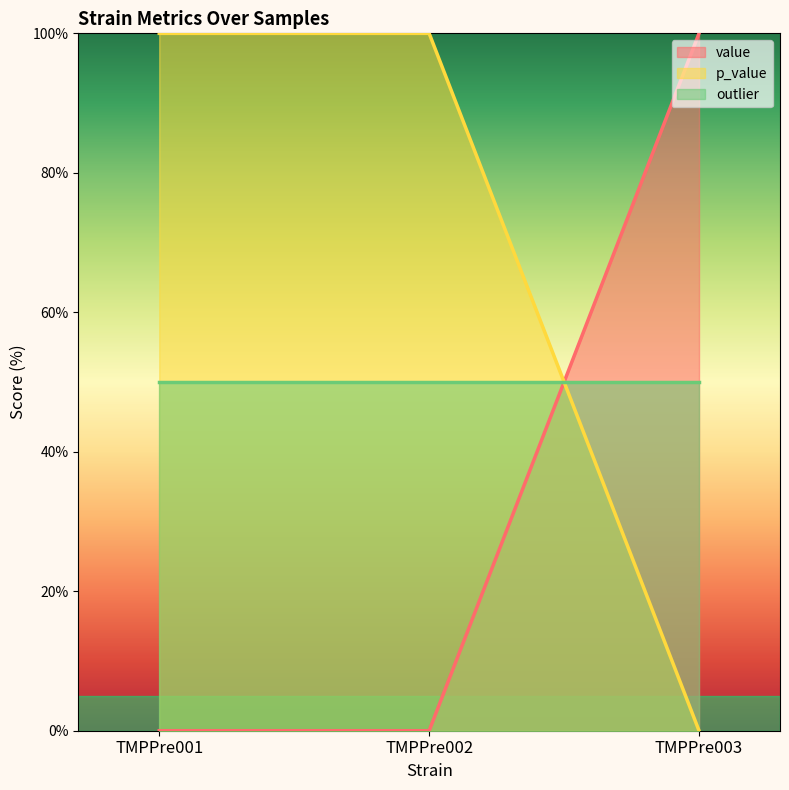

Is the value of p_value at TMPPre002 greater than the value of value at TMPPre001?

Yes